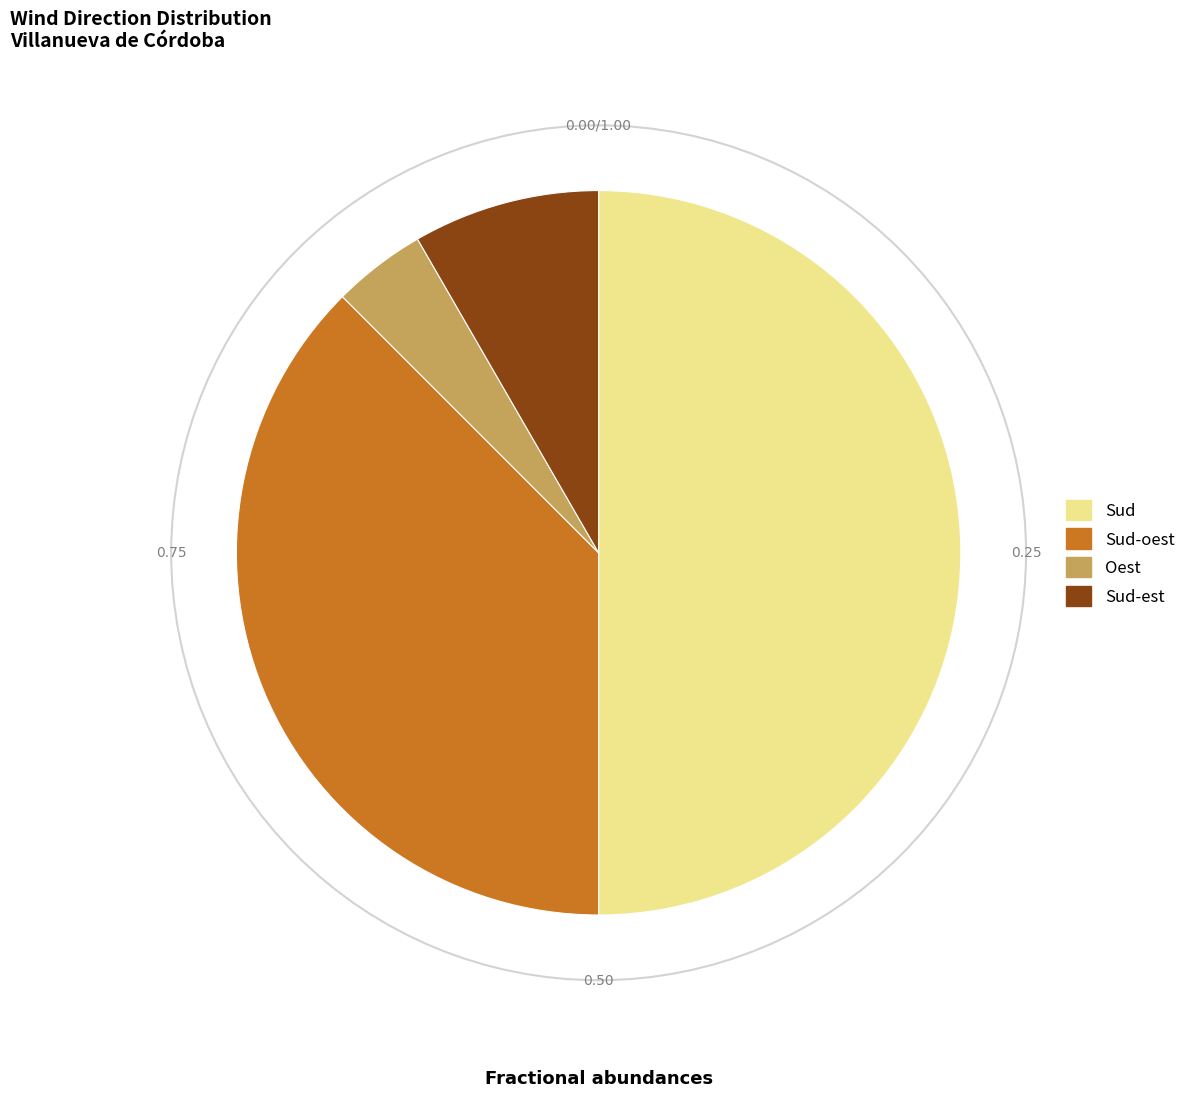

Is the sum of Oest and Sud-oest greater than half?

No